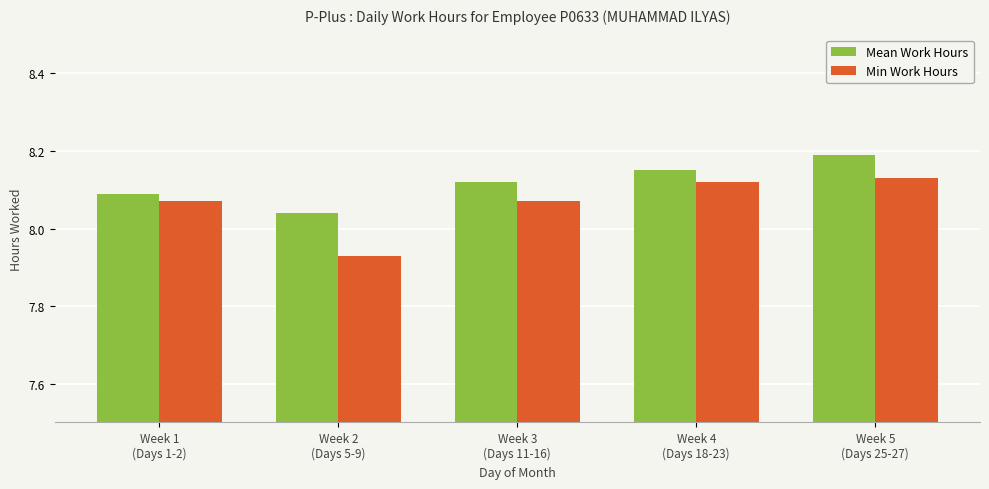

Which series has the largest range (max minus min)?

Min Work Hours